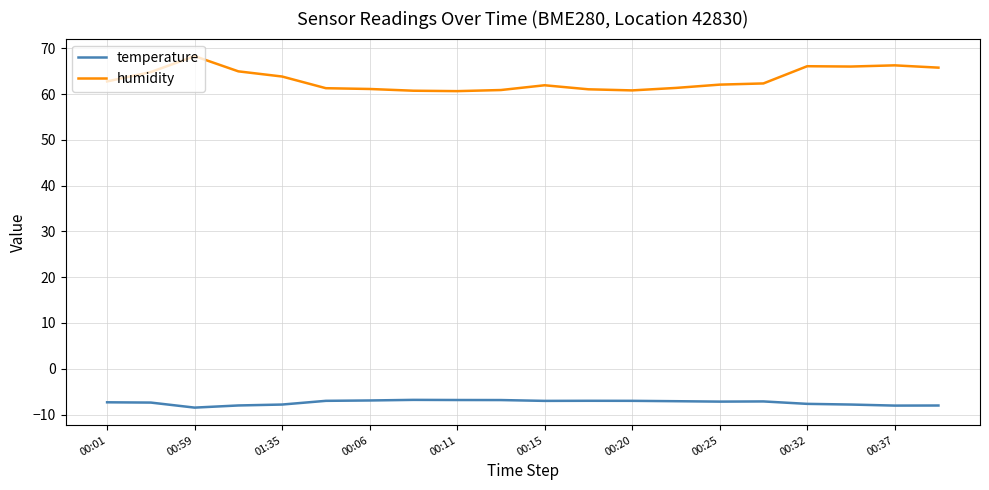

Rank the series by their average value, from highest to lowest.

humidity, temperature